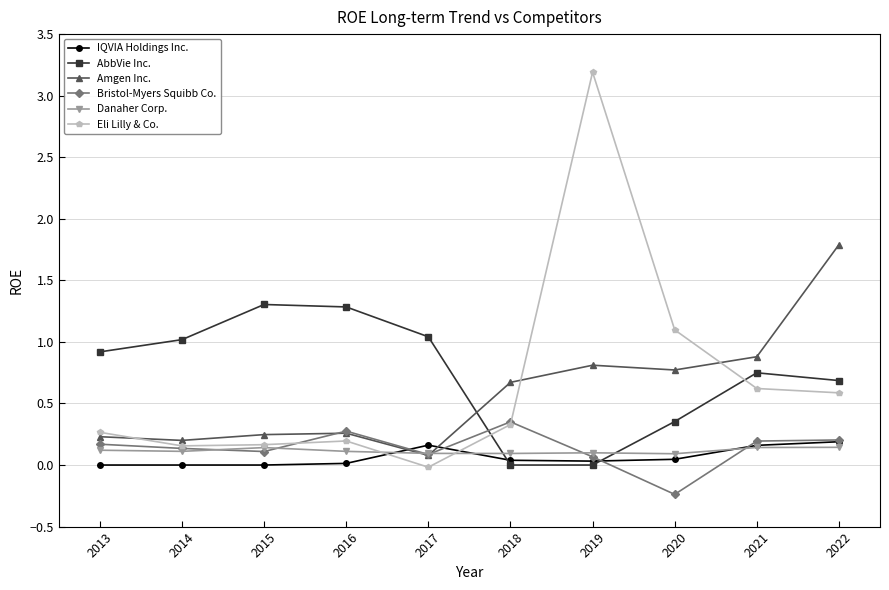

In Eli Lilly & Co., how many points are higher than both neighbors (excluding endpoints)?

2